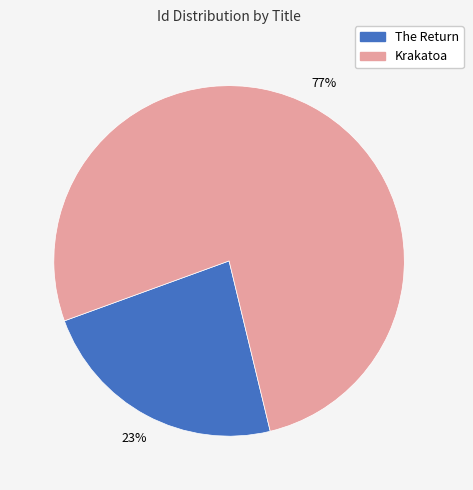

To the nearest percent, what is the difference between the The Return and Krakatoa slice percentages?

54%